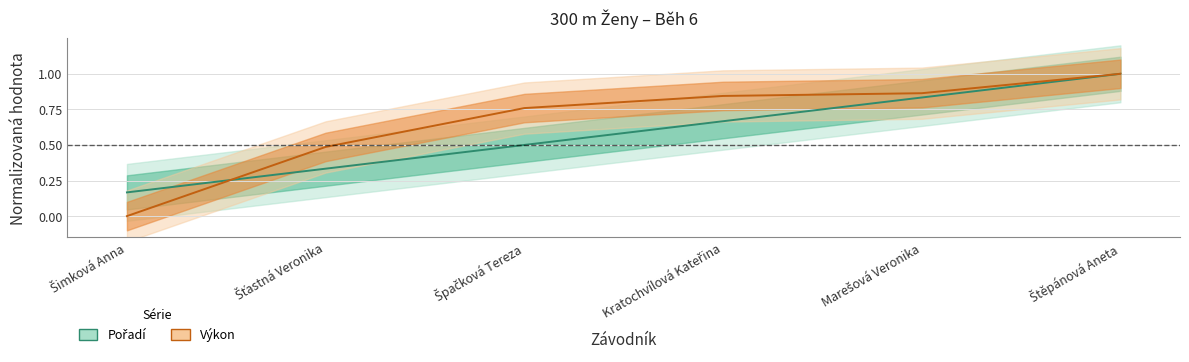

Which has a higher value, Marešová Veronika or Špačková Tereza?

Marešová Veronika